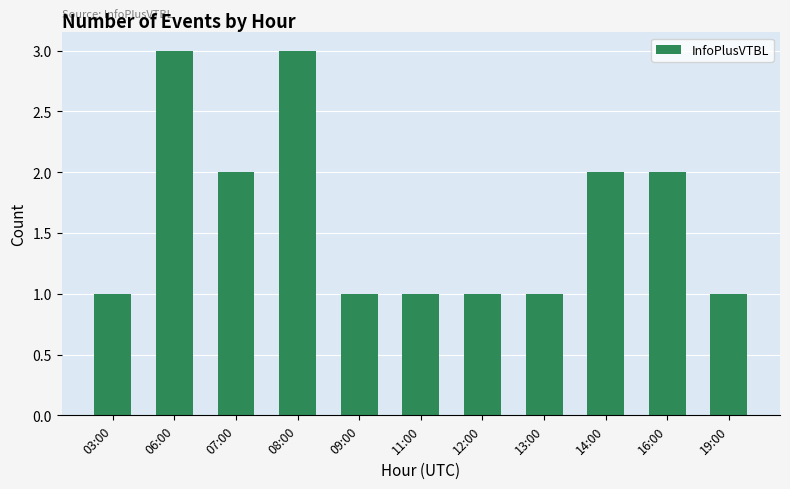

Which has a higher value, 06:00 or 16:00?

06:00